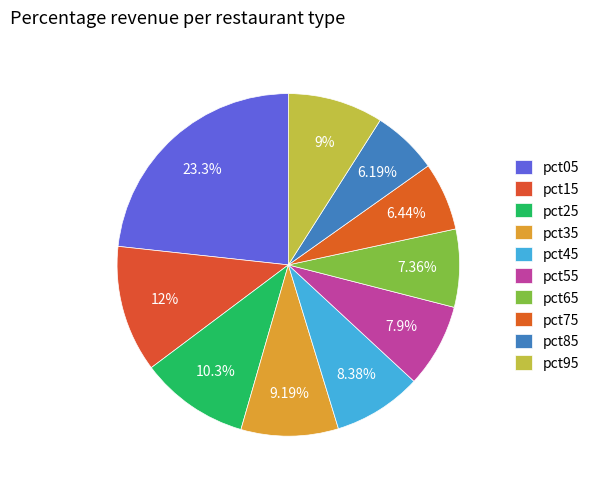

Do pct85 and pct05 together represent more than half of the pie?

No